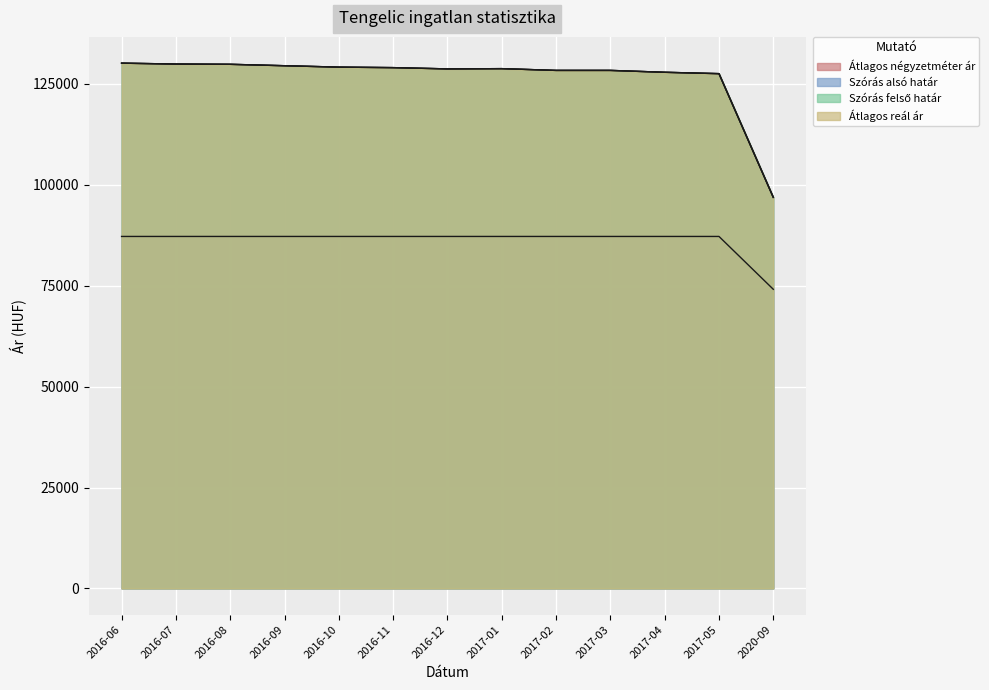

Reading left to right, what are all the values shown in this chart?

Átlagos négyzetméter ár: 2016-06=87209	2016-07=87209	2016-08=87209	2016-09=87209	2016-10=87209	2016-11=87209	2016-12=87209	2017-01=87209	2017-02=87209	2017-03=87209	2017-04=87209	2017-05=87209	2020-09=74117
Szórás alsó határ: 2016-06=130149	2016-07=129926	2016-08=129862	2016-09=129513	2016-10=129165	2016-11=129040	2016-12=128726	2017-01=128789	2017-02=128352	2017-03=128352	2017-04=127887	2017-05=127548	2020-09=96898
Szórás felső határ: 2016-06=130149	2016-07=129926	2016-08=129862	2016-09=129513	2016-10=129165	2016-11=129040	2016-12=128726	2017-01=128789	2017-02=128352	2017-03=128352	2017-04=127887	2017-05=127548	2020-09=96898
Átlagos reál ár: 2016-06=130149	2016-07=129926	2016-08=129862	2016-09=129513	2016-10=129165	2016-11=129040	2016-12=128726	2017-01=128789	2017-02=128352	2017-03=128352	2017-04=127887	2017-05=127548	2020-09=96898